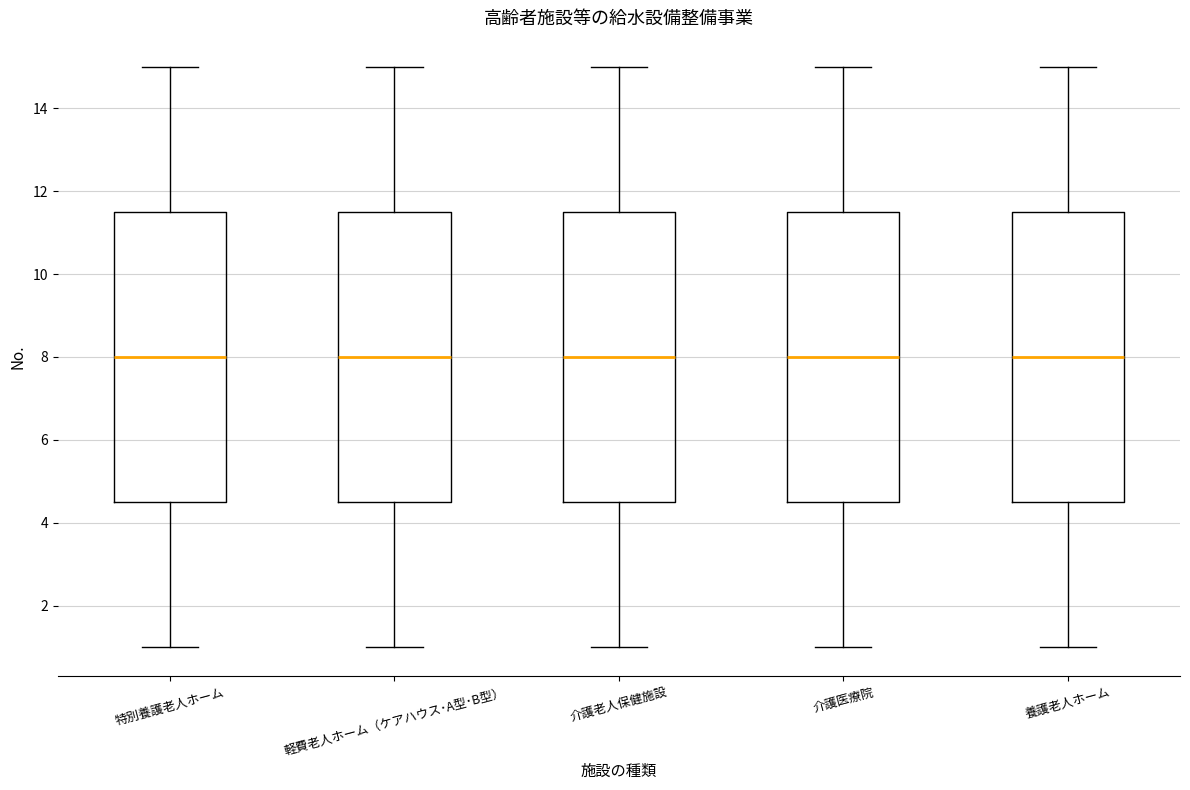

Reading left to right, transcribe this box plot: for each box, give where its median line is, the range the box spans, and where its two whiskers end, as read against the y-axis. The values are not printed on the chart, so give them approximately, as read against the axis.

特別養護老人ホーム: median 8.0, box 4.6 to 11.6, whiskers 1.0 to 15.0
軽費老人ホーム（ケアハウス･A型･B型）: median 8.0, box 4.6 to 11.6, whiskers 1.0 to 15.0
介護老人保健施設: median 8.0, box 4.6 to 11.6, whiskers 1.0 to 15.0
介護医療院: median 8.0, box 4.6 to 11.6, whiskers 1.0 to 15.0
養護老人ホーム: median 8.0, box 4.6 to 11.6, whiskers 1.0 to 15.0